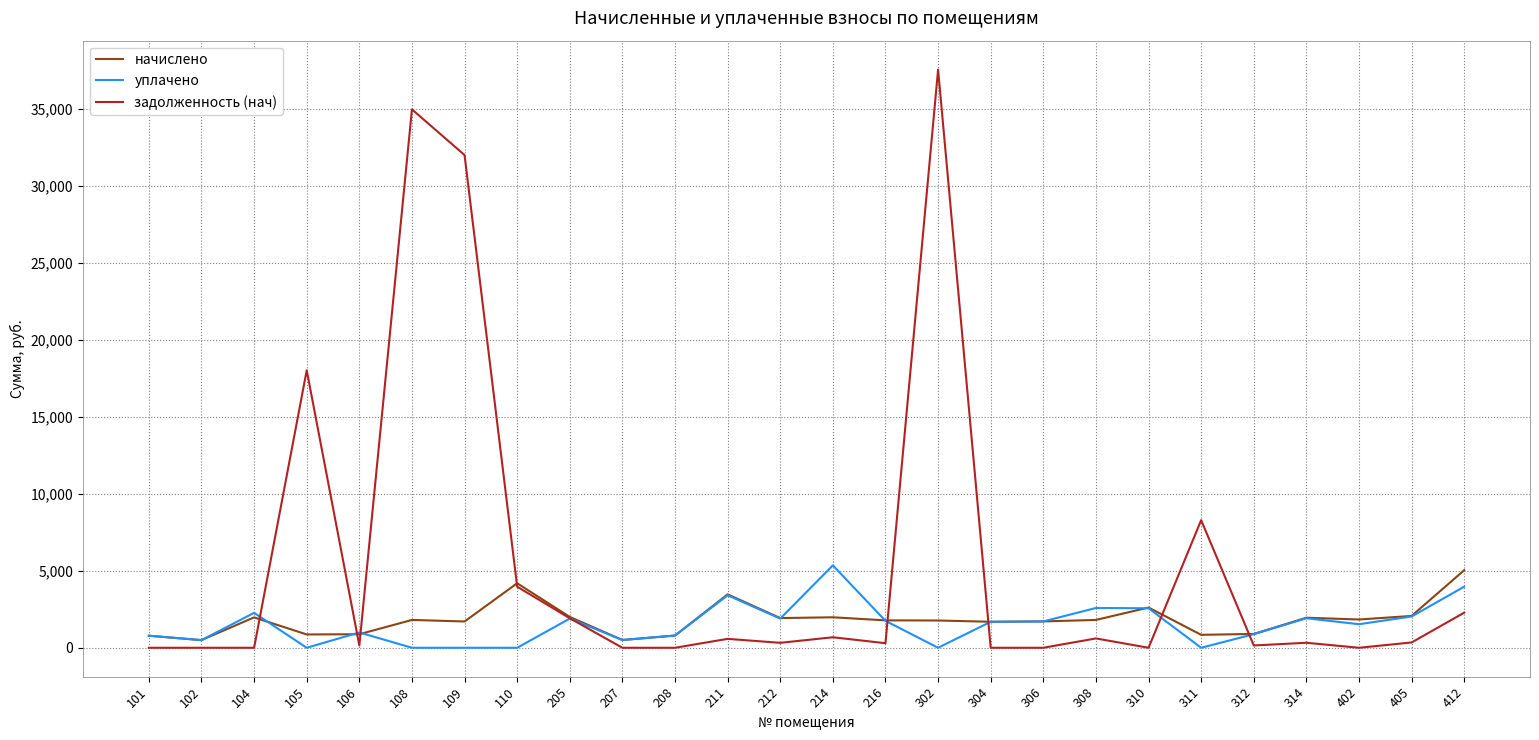

True or false: начислено has a value of 2613.7 at 310.

True